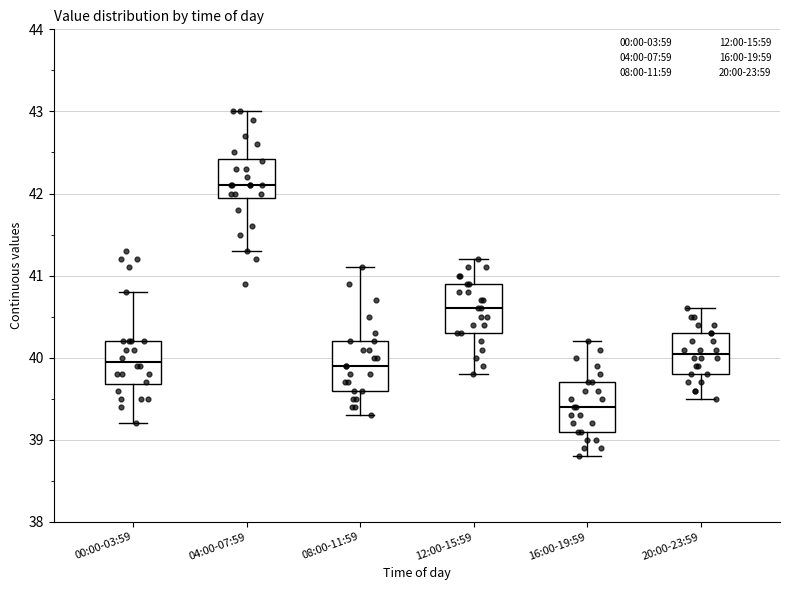

Which box has the highest median line?

04:00-07:59